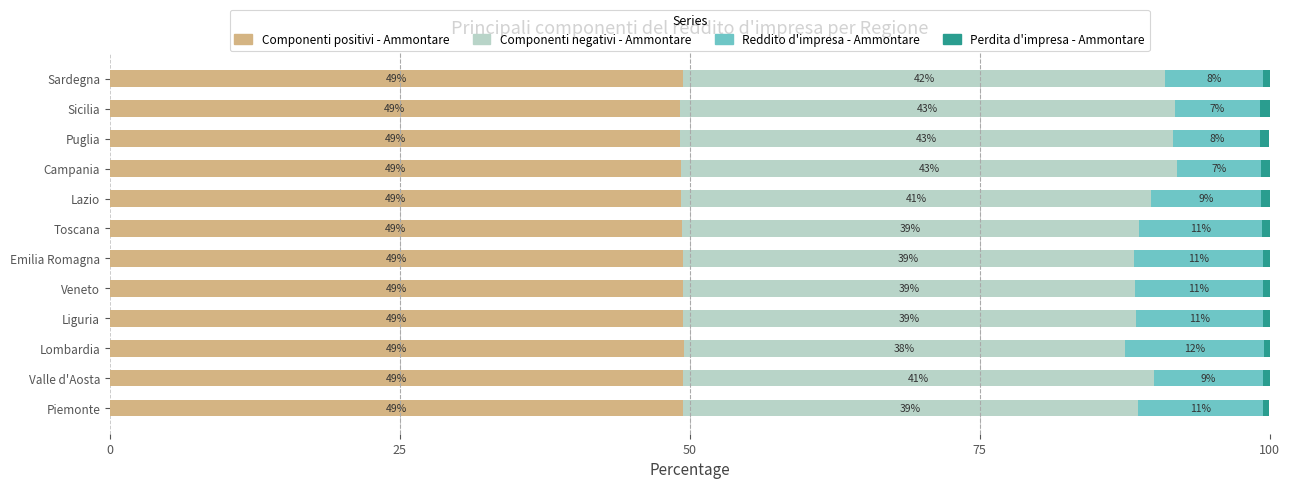

The value of Componenti positivi - Ammontare at Puglia is 28.1. True or false?

False